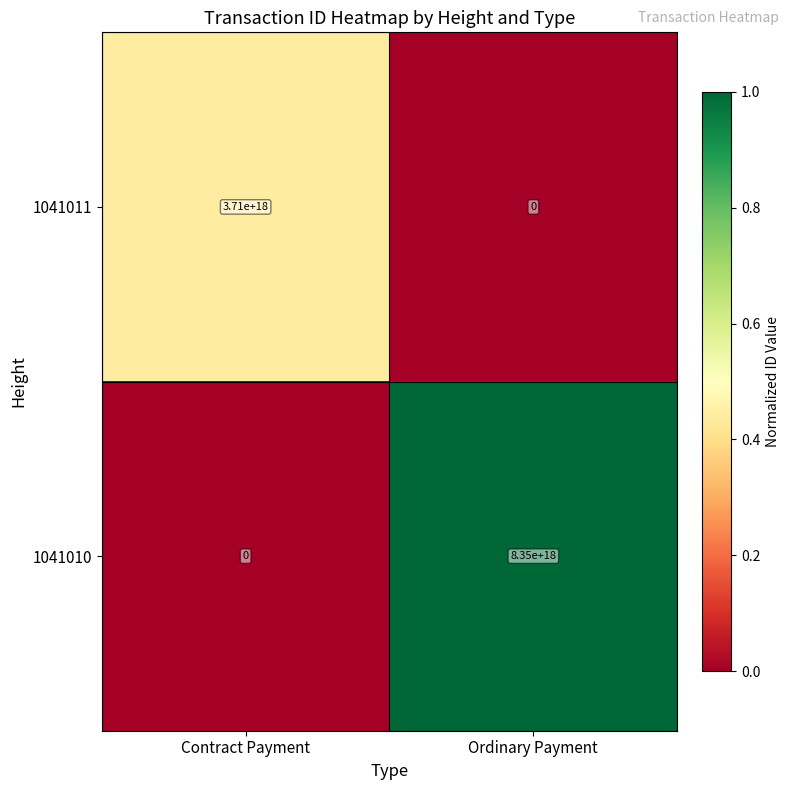

Where is 1041011 nearest to the value 1855000000000000000?

Contract Payment